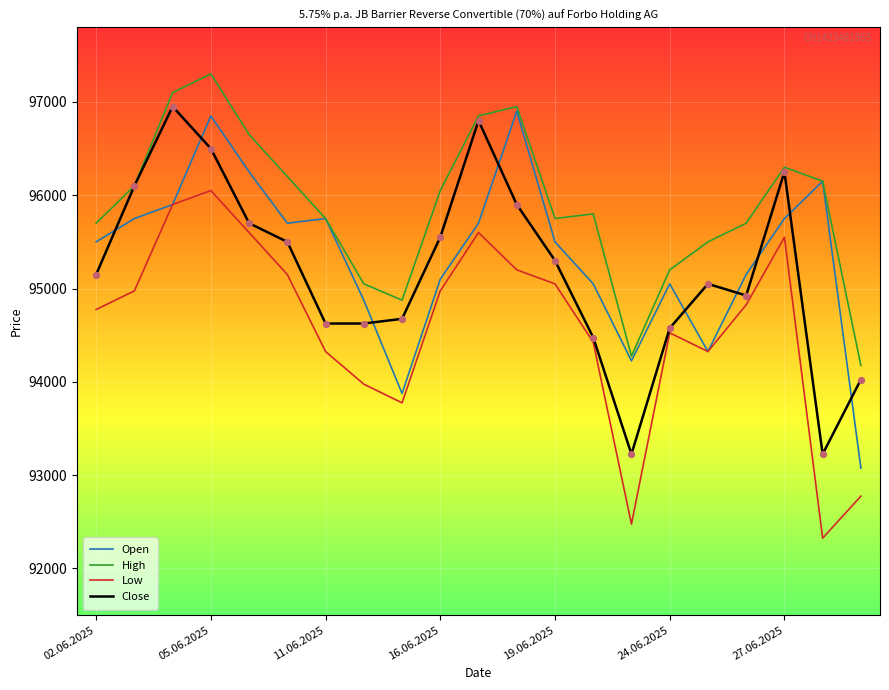

True or false: High and Low cross at least once.

False